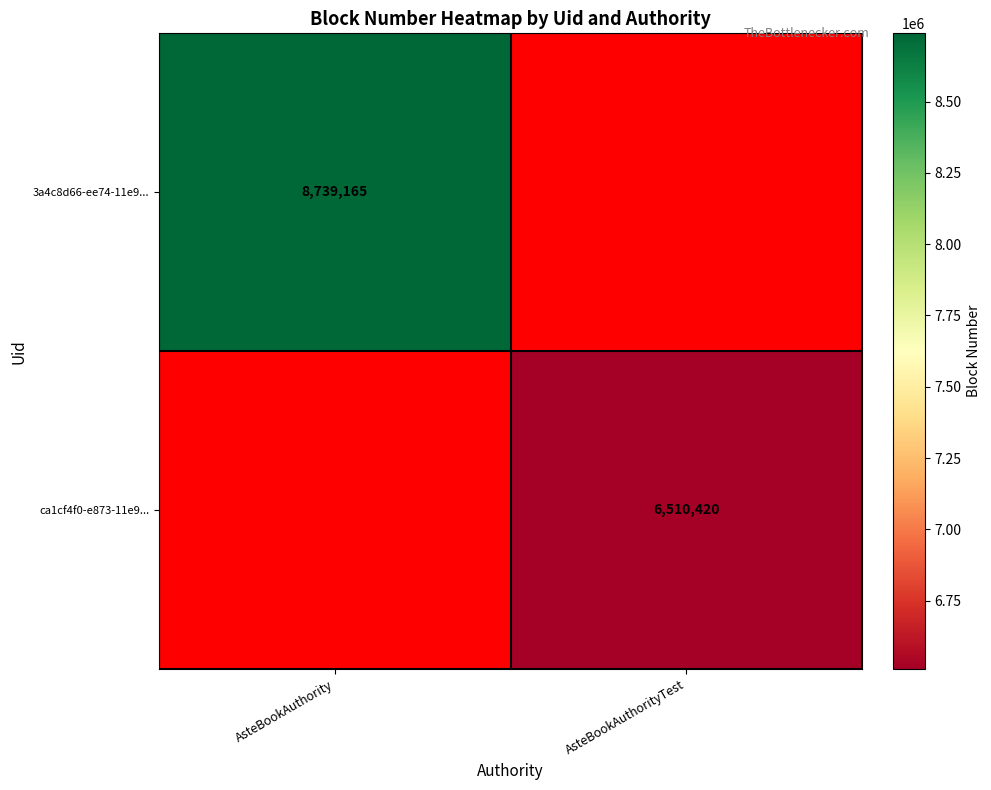

Count the number of data series in this chart.

2